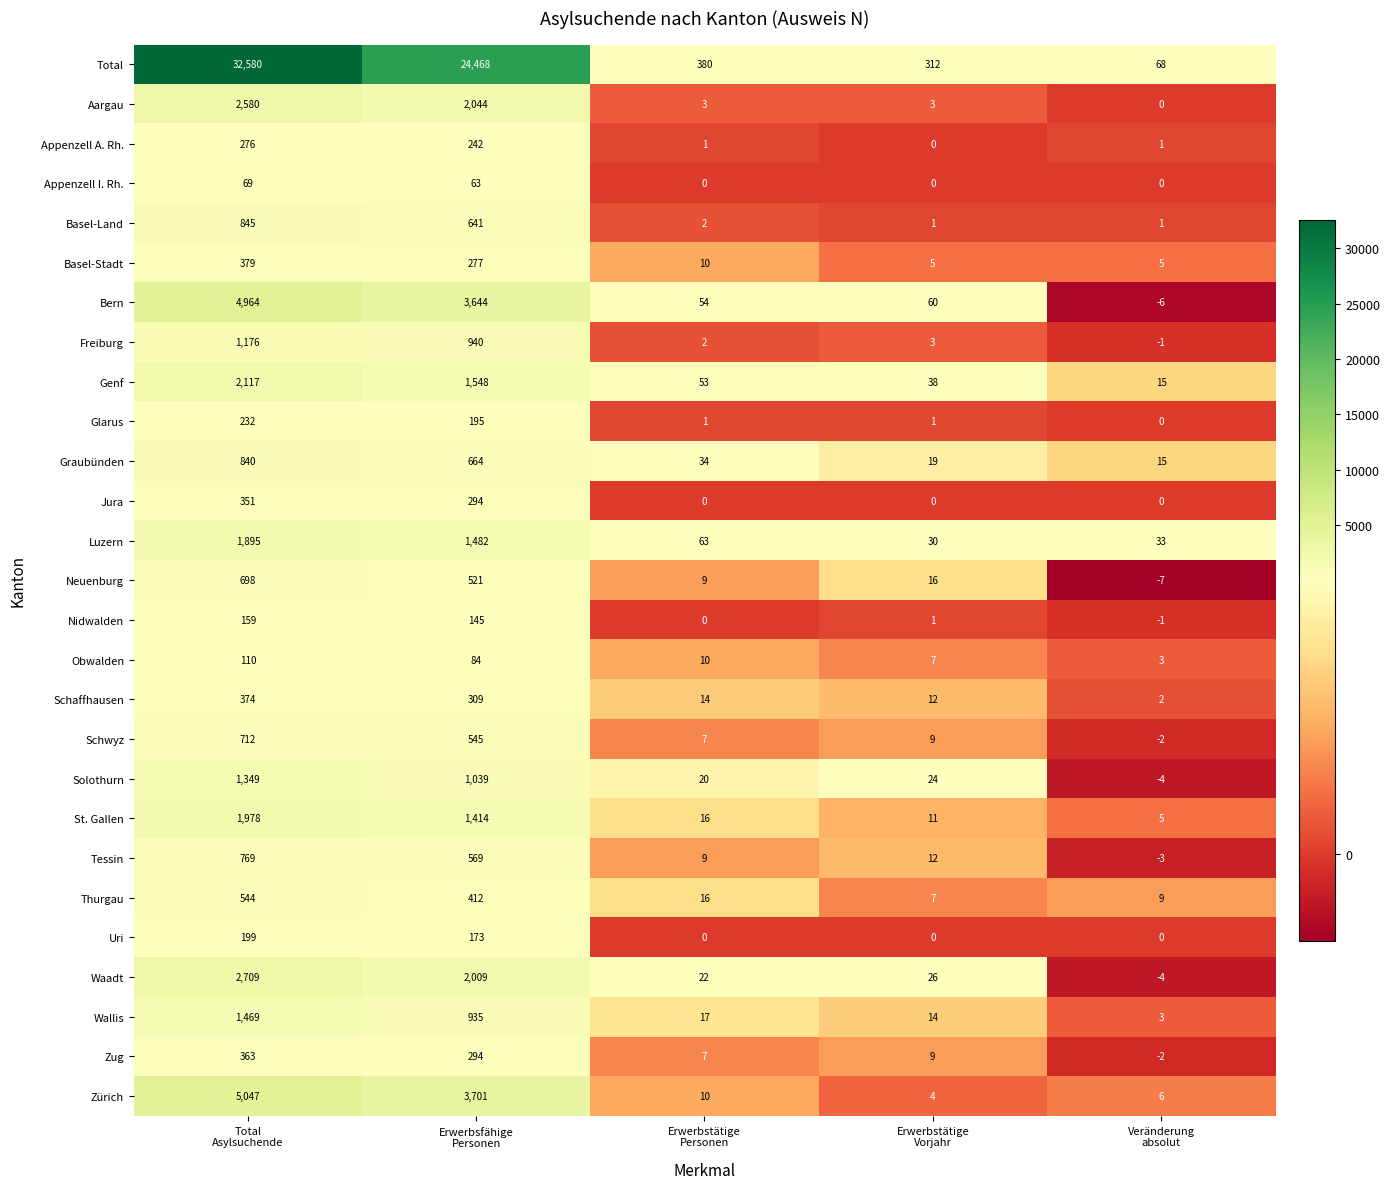

What is the difference between the second highest and second lowest values in the Neuenburg series?

512